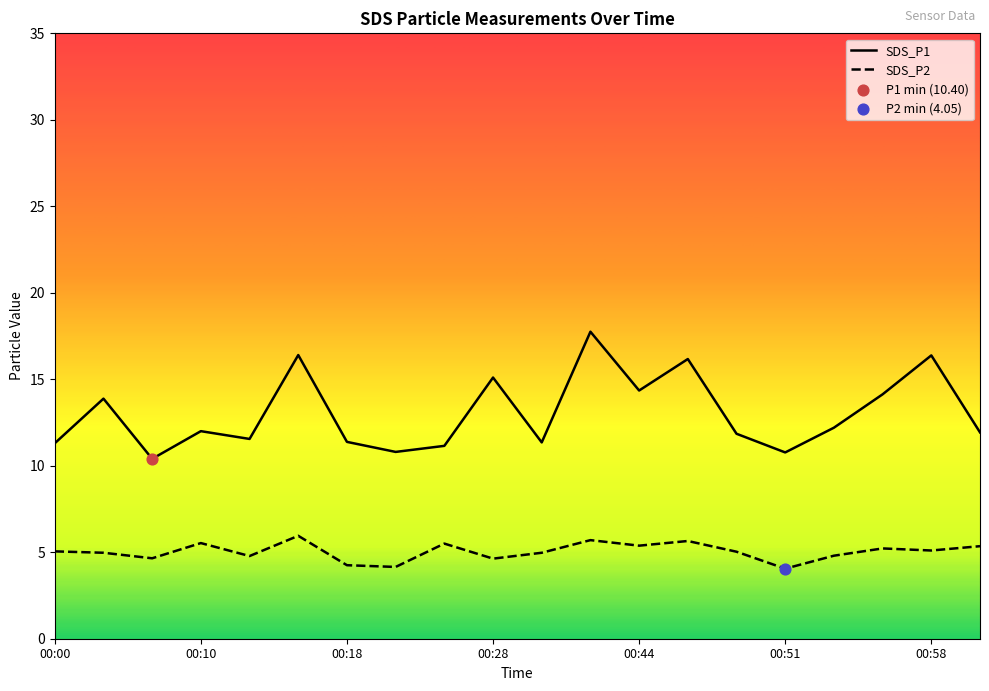

At which category is the sum across all series the highest?

00:41